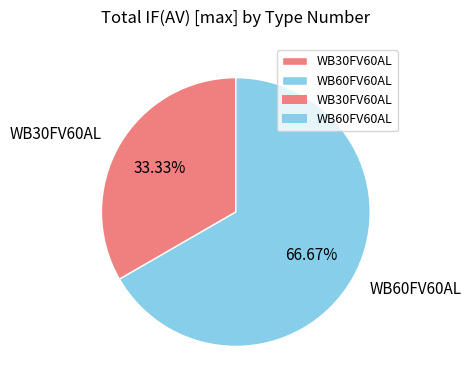

To the nearest percent, what is the average slice percentage?

50%